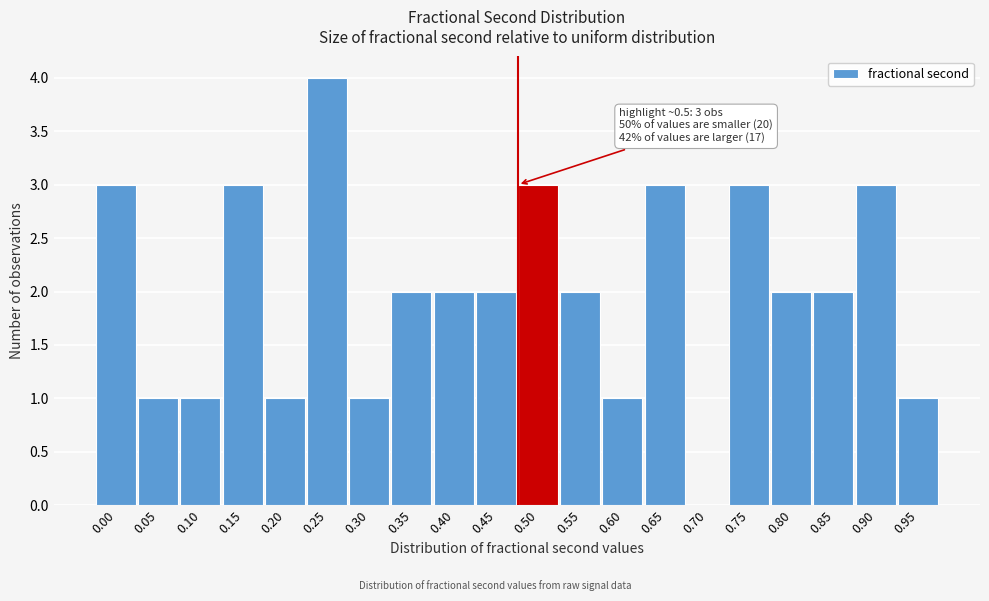

Reading left to right, list all the values displayed in this chart.

0.00=3	0.05=1	0.10=1	0.15=3	0.20=1	0.25=4	0.30=1	0.35=2	0.40=2	0.45=2	0.50=3	0.55=2	0.60=1	0.65=3	0.70=0	0.75=3	0.80=2	0.85=2	0.90=3	0.95=1